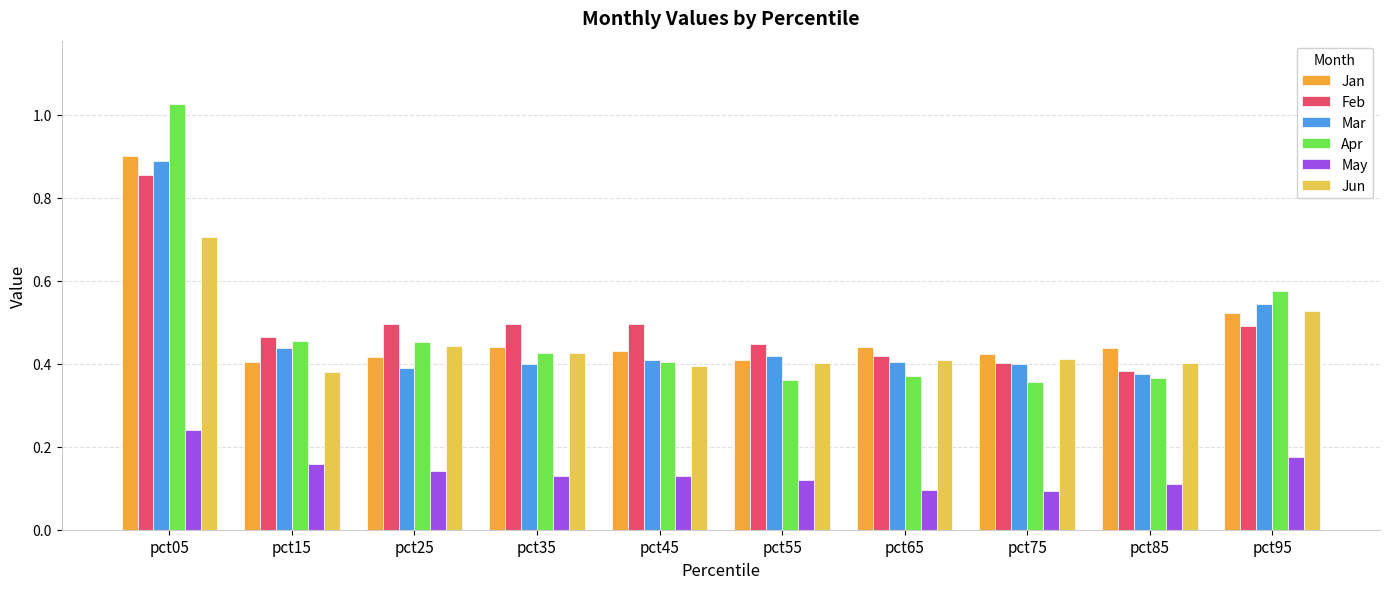

The Mar series shows 0.1 at pct95. True or false?

False